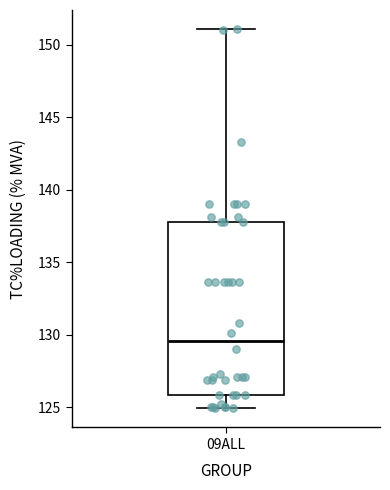

Where is the upper edge of the box for 09ALL on the y-axis? The values are not printed on the chart, so give them approximately, as read against the axis.

138.0